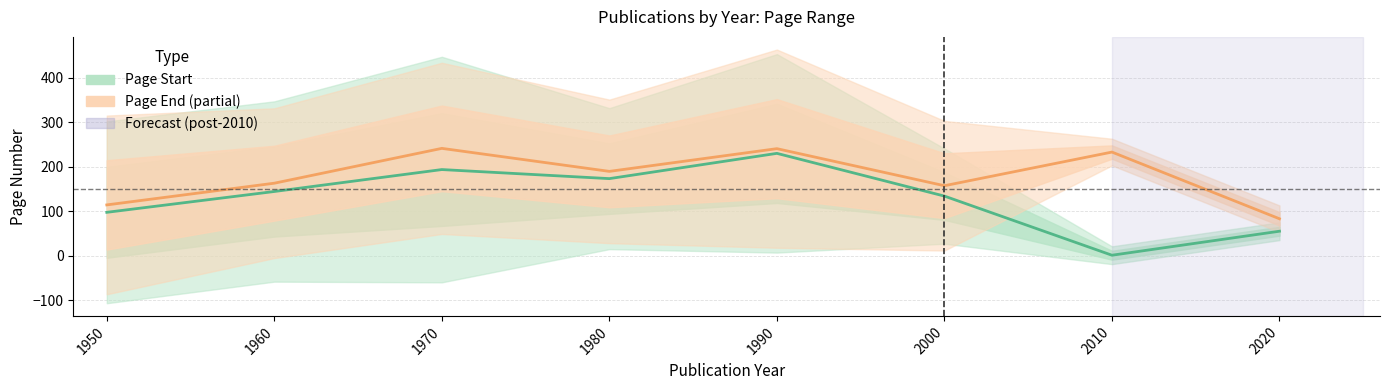

Between 1970 and 2020, which series saw the biggest shift?

Page End (Estimate based on partial data)